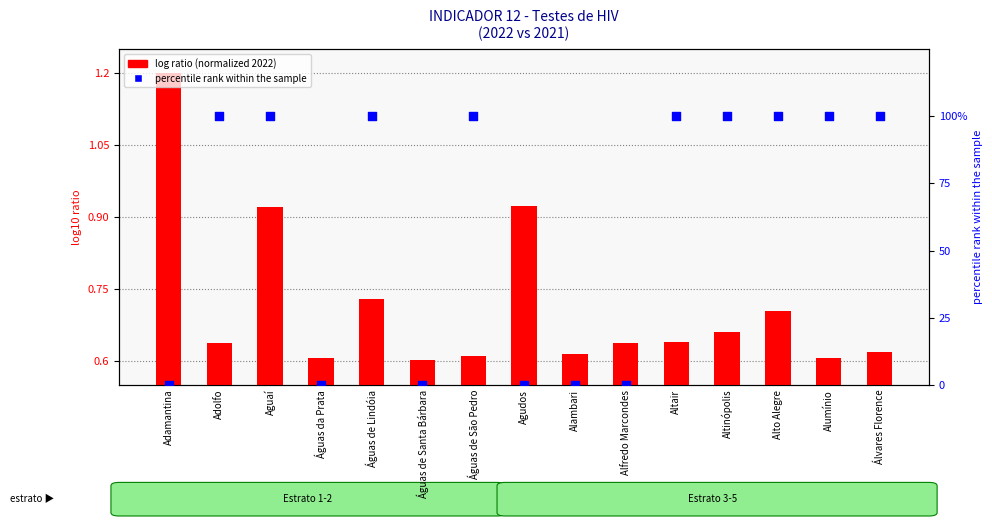

At which category is the sum across all series the highest?

Aguaí